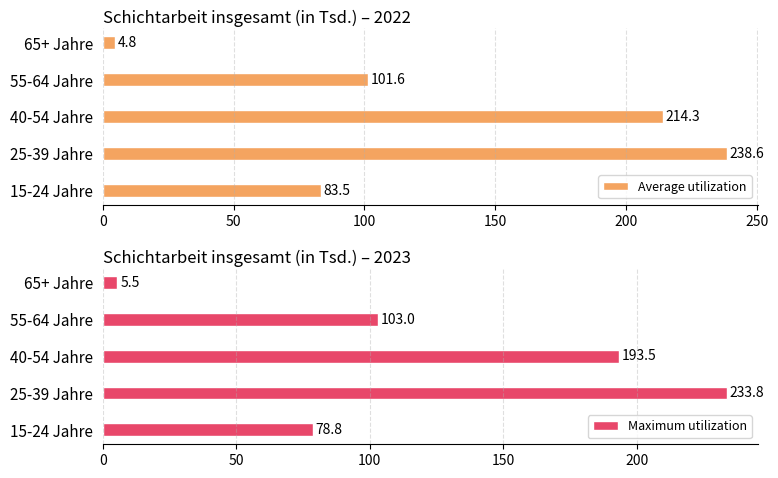

Reading right to left, extract all data points from this chart.

Average utilization: 4.8	101.6	214.3	238.6	83.5
Maximum utilization: 5.5	103.0	193.5	233.8	78.8